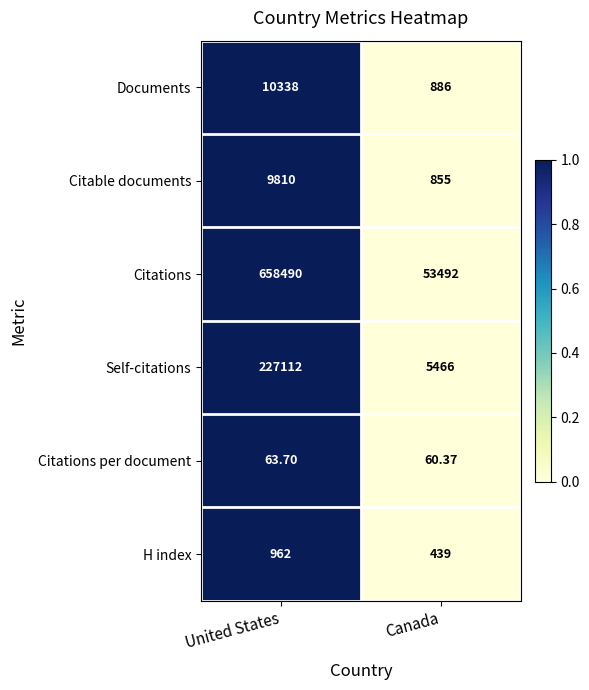

Rank the series by their maximum value, from lowest to highest.

Citations per document, H index, Citable documents, Documents, Self-citations, Citations